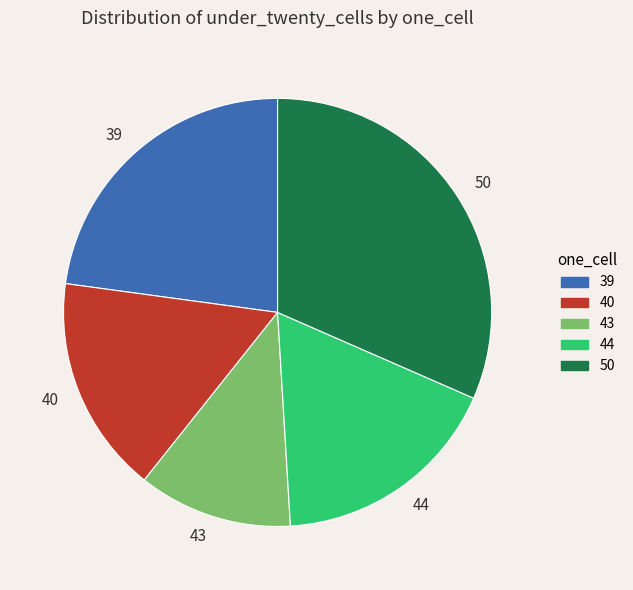

Is there a majority slice in this chart?

No